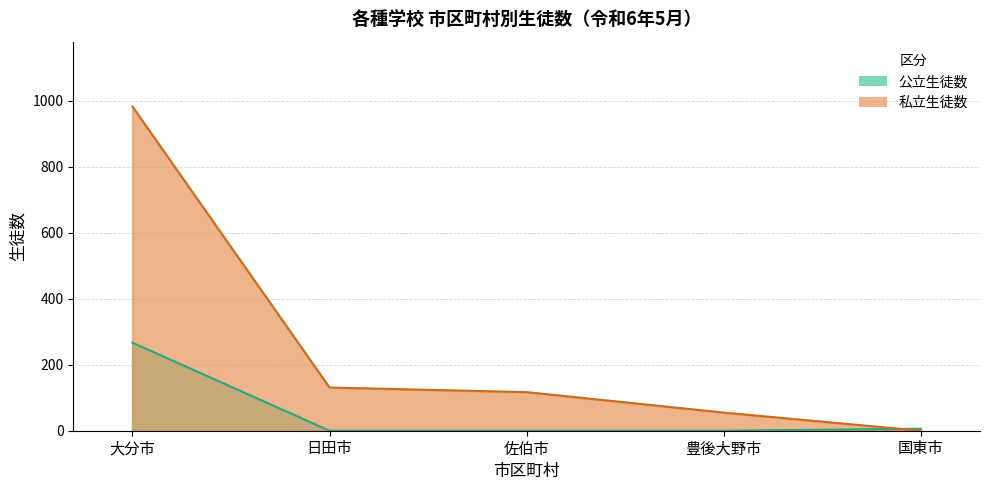

What is the difference between the maximum and minimum values in the 私立生徒数 series?

983